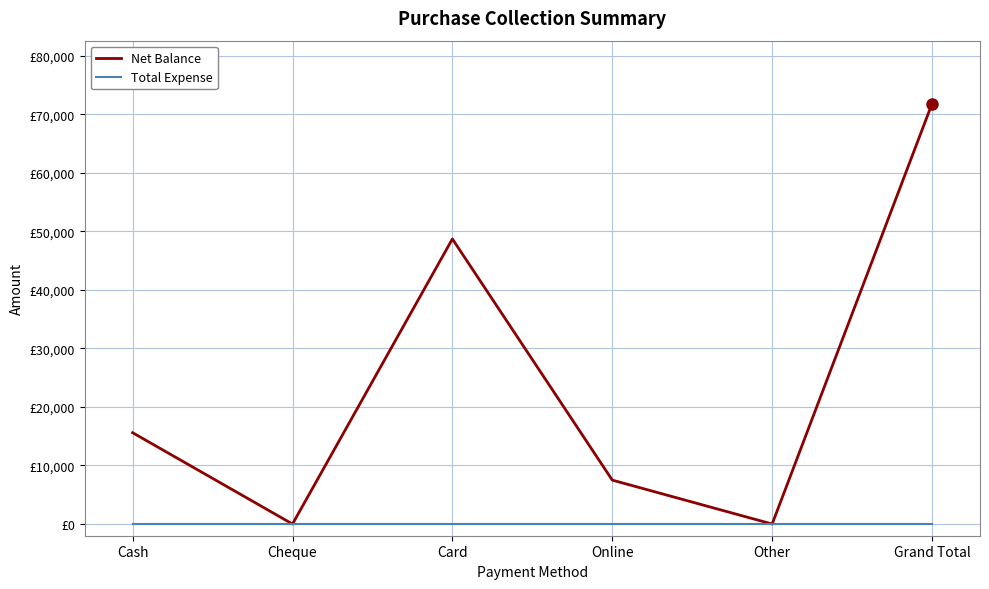

What is the label of the 1st point from the left?

Cash